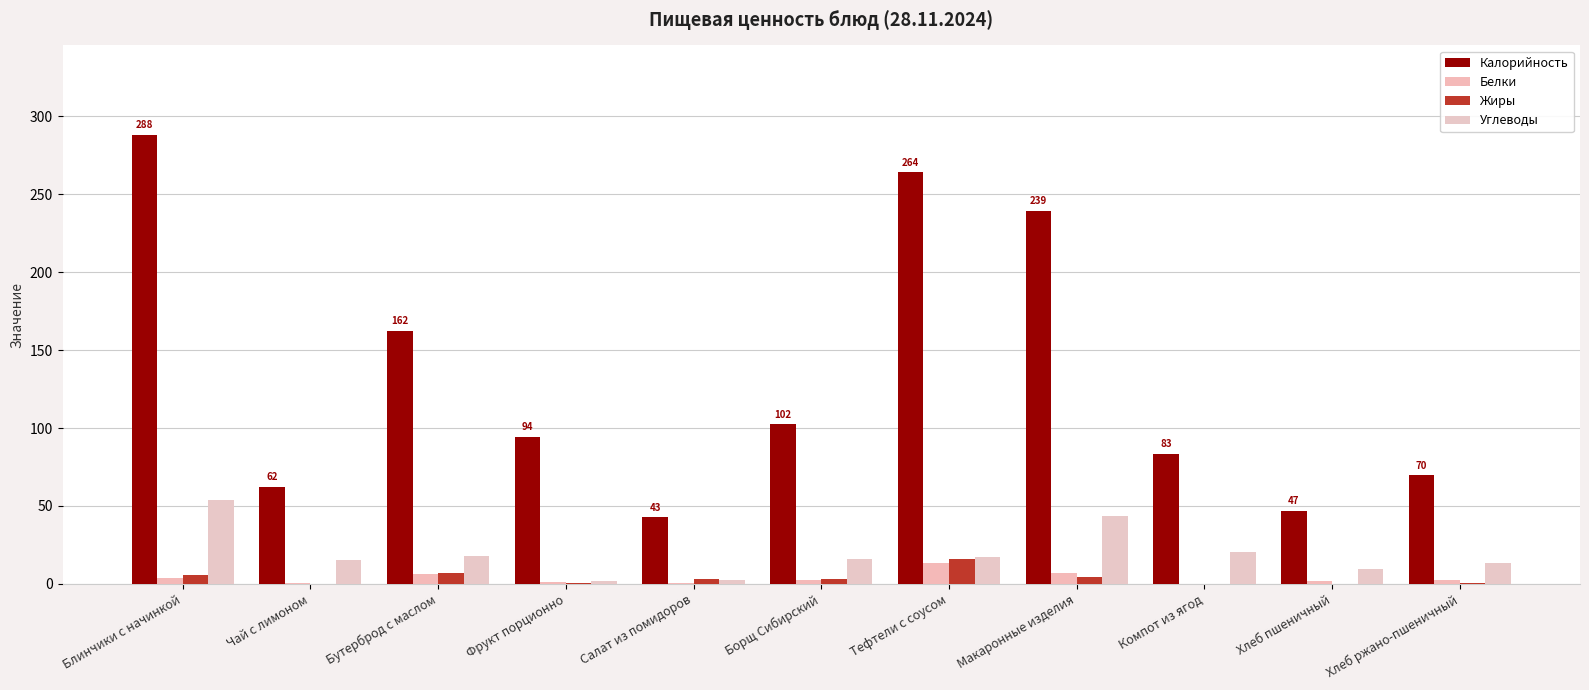

Reading left to right, list all the values displayed in this chart.

Калорийность: Блинчики с начинкой=288.0	Чай с лимоном=62.5	Бутерброд с маслом=162.2	Фрукт порционно=94.5	Салат из помидоров=42.7	Борщ Сибирский=102.4	Тефтели с соусом=264.1	Макаронные изделия=239.4	Компот из ягод=83.3	Хлеб пшеничный=46.9	Хлеб ржано-пшеничный=69.6
Белки: Блинчики с начинкой=3.6	Чай с лимоном=0.3	Бутерброд с маслом=6.5	Фрукт порционно=1.5	Салат из помидоров=0.5	Борщ Сибирский=2.2	Тефтели с соусом=13.5	Макаронные изделия=6.8	Компот из ягод=0.1	Хлеб пшеничный=1.5	Хлеб ржано-пшеничный=2.6
Жиры: Блинчики с начинкой=6.0	Чай с лимоном=0.1	Бутерброд с маслом=7.3	Фрукт порционно=0.5	Салат из помидоров=3.3	Борщ Сибирский=3.3	Тефтели с соусом=16.2	Макаронные изделия=4.1	Компот из ягод=0.0	Хлеб пшеничный=0.2	Хлеб ржано-пшеничный=0.5
Углеводы: Блинчики с начинкой=54.0	Чай с лимоном=15.2	Бутерброд с маслом=17.8	Фрукт порционно=2.1	Салат из помидоров=2.7	Борщ Сибирский=15.9	Тефтели с соусом=17.2	Макаронные изделия=43.7	Компот из ягод=20.7	Хлеб пшеничный=9.8	Хлеб ржано-пшеничный=13.7